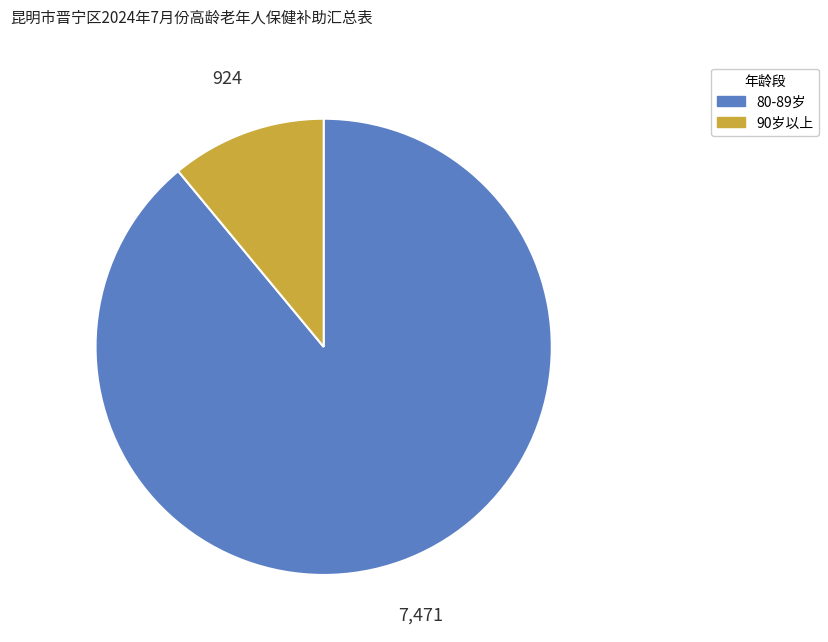

How many segments does this pie chart have?

2